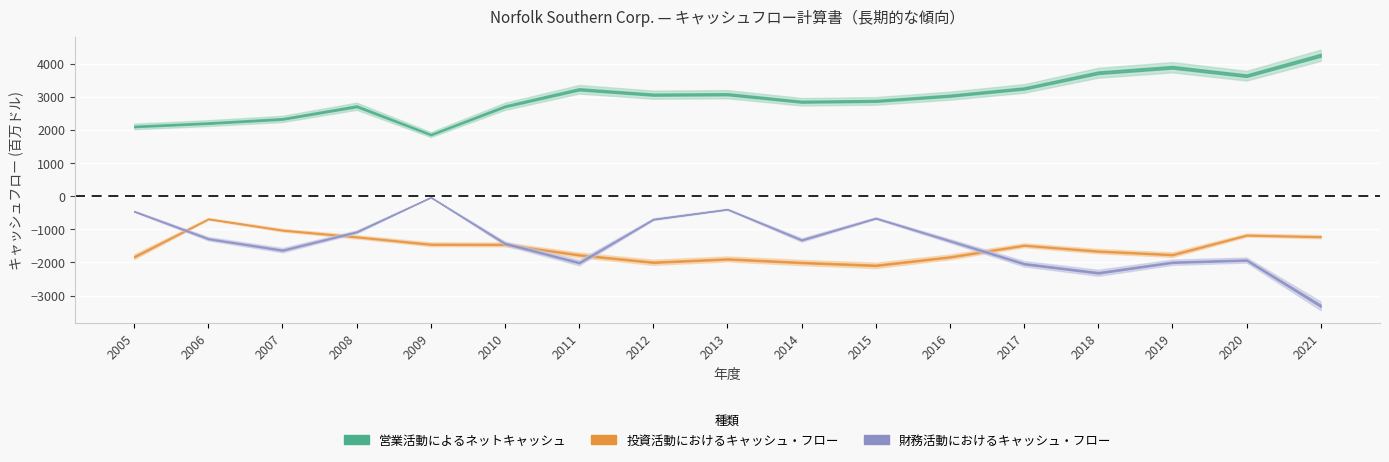

Reading left to right, extract all data points from this chart.

営業活動によるネットキャッシュ: 2105	2206	2333	2715	1860	2714	3227	3065	3078	2852	2877	3034	3253	3726	3892	3637	4255
投資活動におけるキャッシュ・フロー: -1827	-684	-1025	-1228	-1451	-1456	-1772	-1994	-1894	-2002	-2087	-1832	-1481	-1658	-1764	-1175	-1222
財務活動におけるキャッシュ・フロー: -456	-1284	-1629	-1075	-31	-1427	-2006	-694	-394	-1320	-662	-1347	-2038	-2312	-1994	-1927	-3309